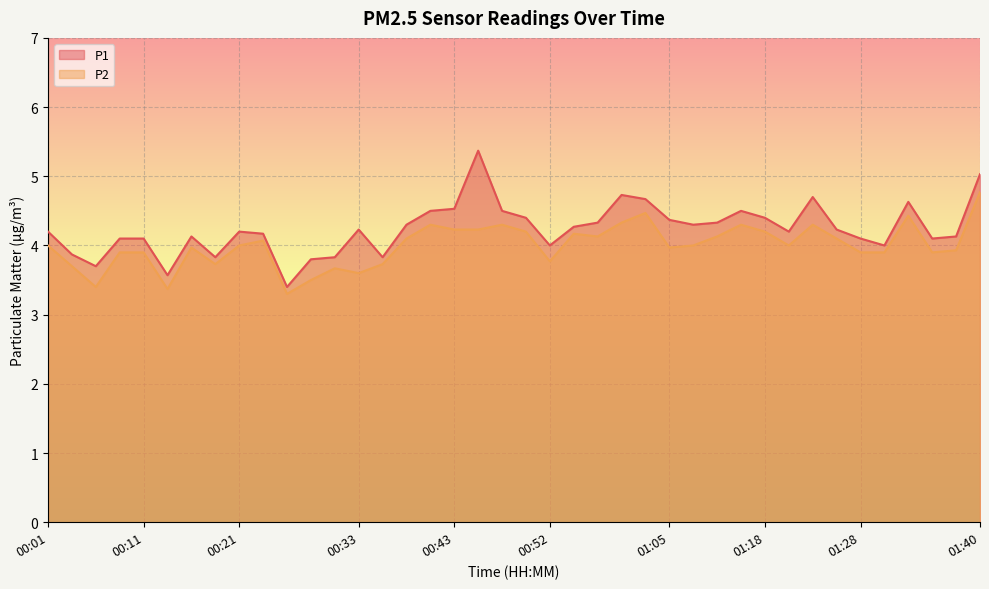

Where is the first local maximum for P1?

00:16